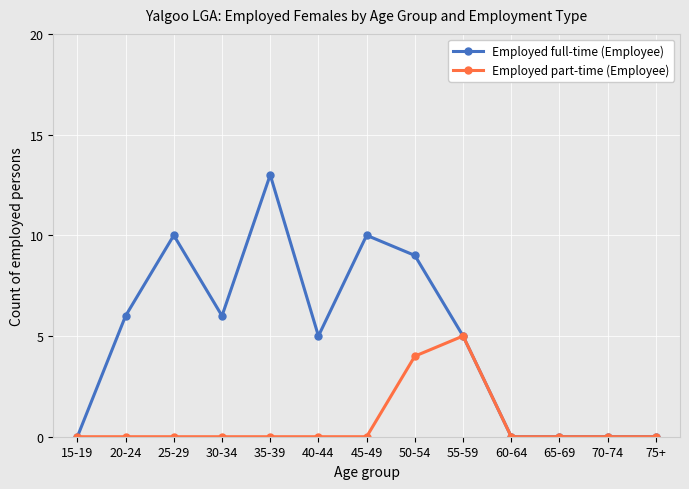

Reading right to left, what are all the values shown in this chart?

Employed full-time (Employee): 0	0	0	0	5	9	10	5	13	6	10	6	0
Employed part-time (Employee): 0	0	0	0	5	4	0	0	0	0	0	0	0